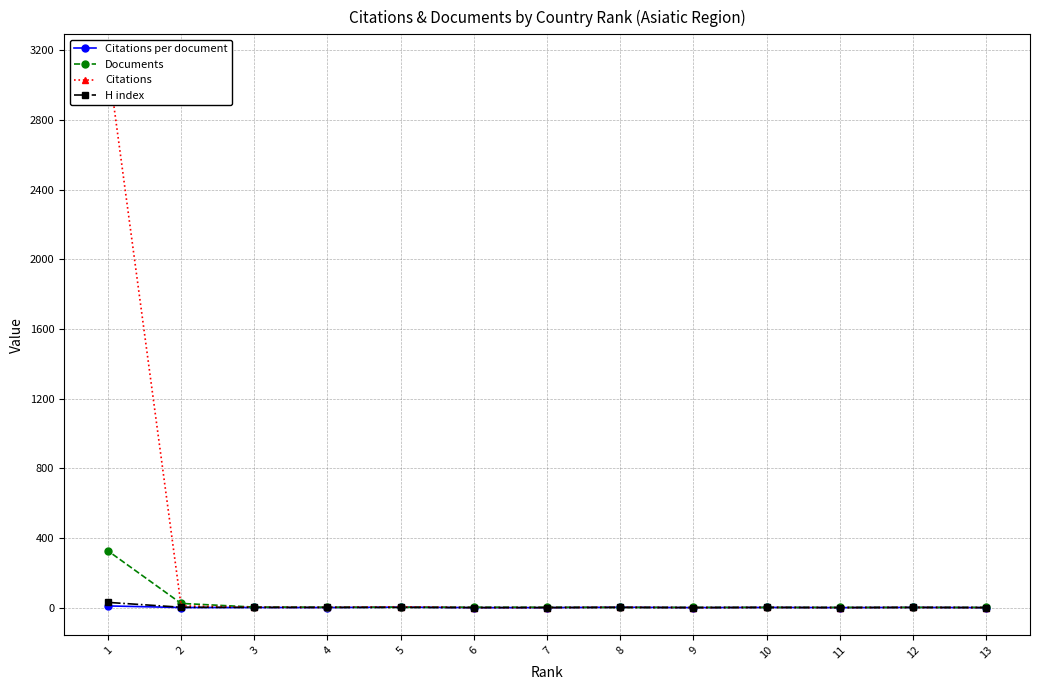

At how many categories does at least one series exceed 2046?

1